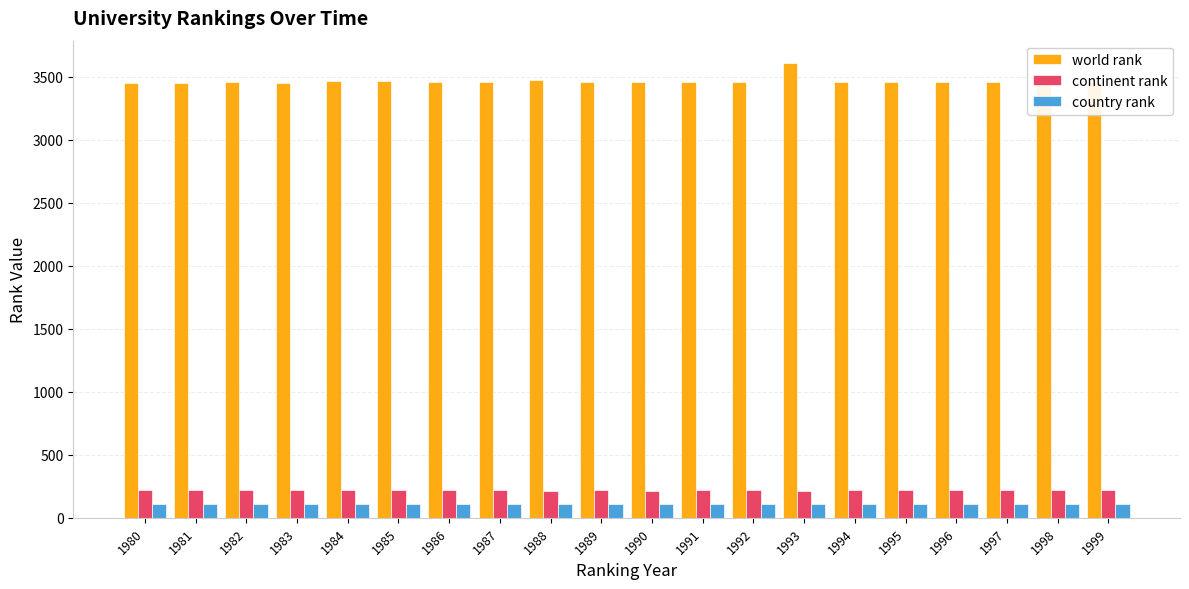

What is the highest value of the country rank series?

112